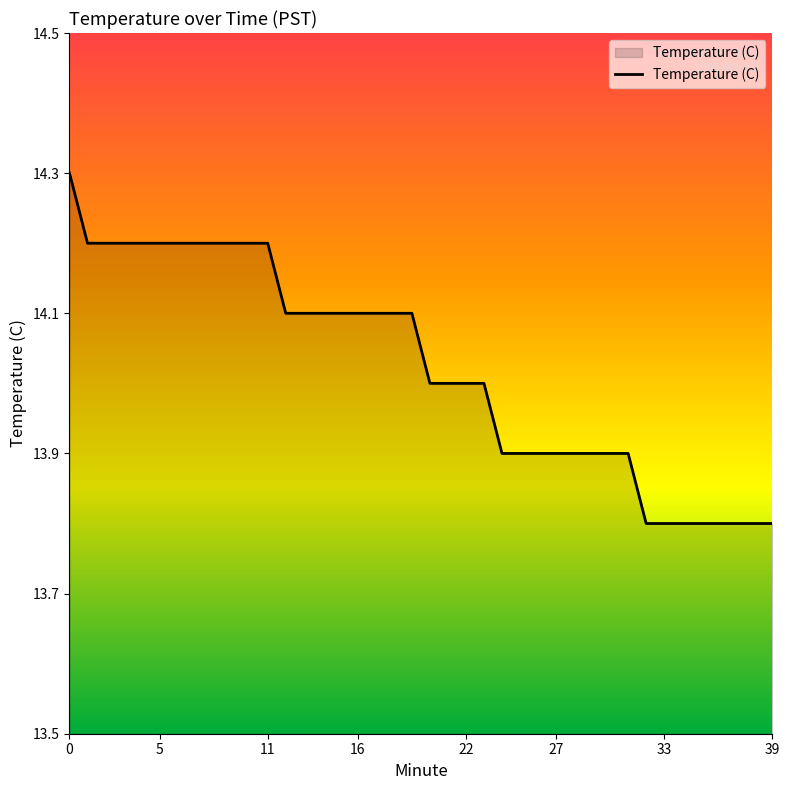

What is the greatest value displayed?

14.3